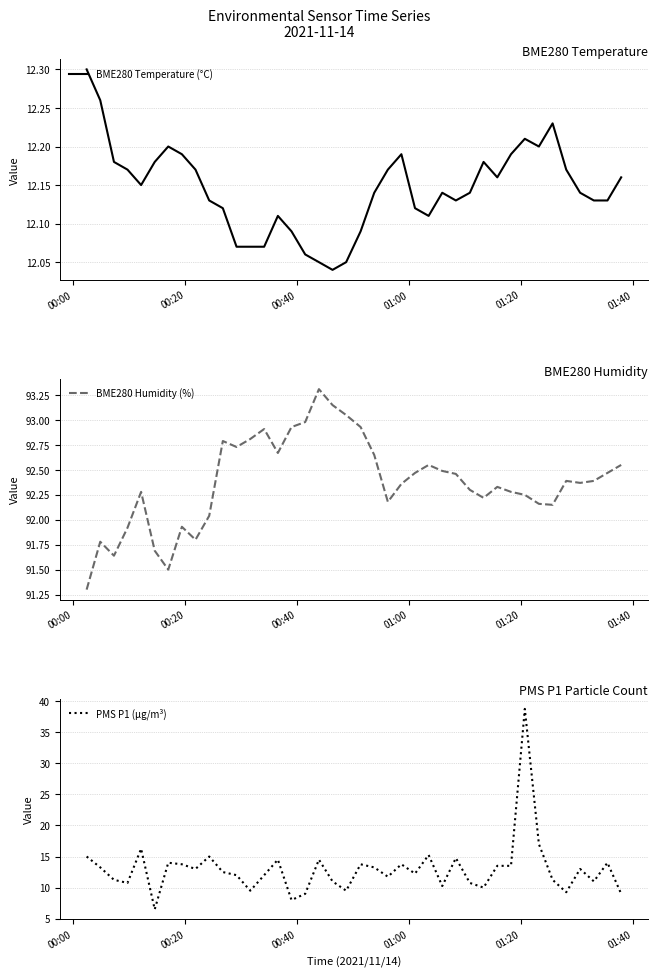

What is the highest value of the BME280 Humidity (%) series?

93.3